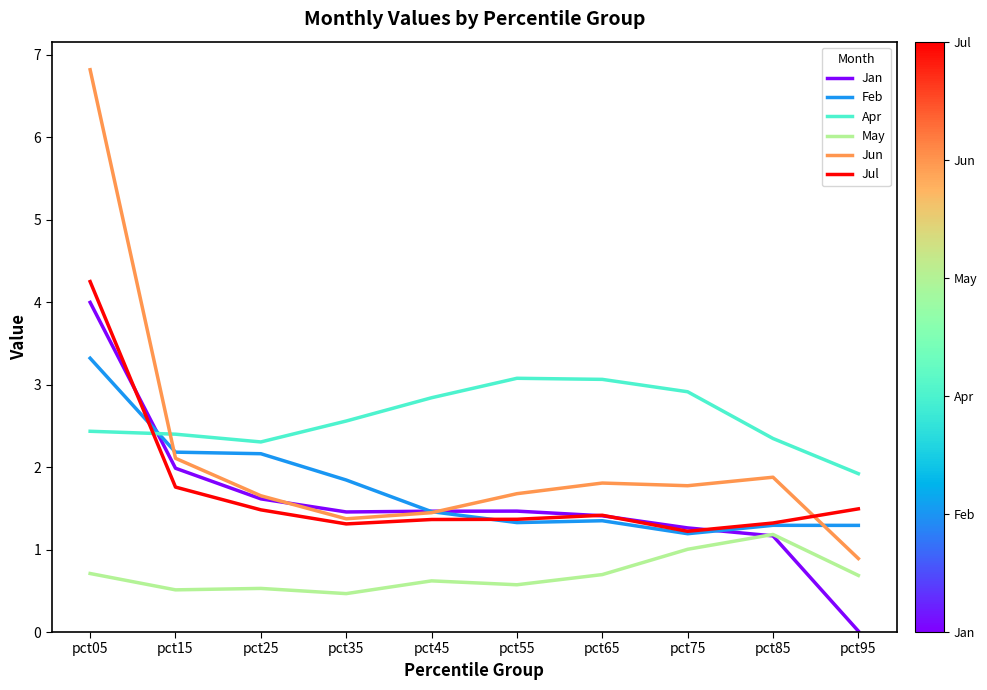

At which label does Feb reach its minimum?

pct75